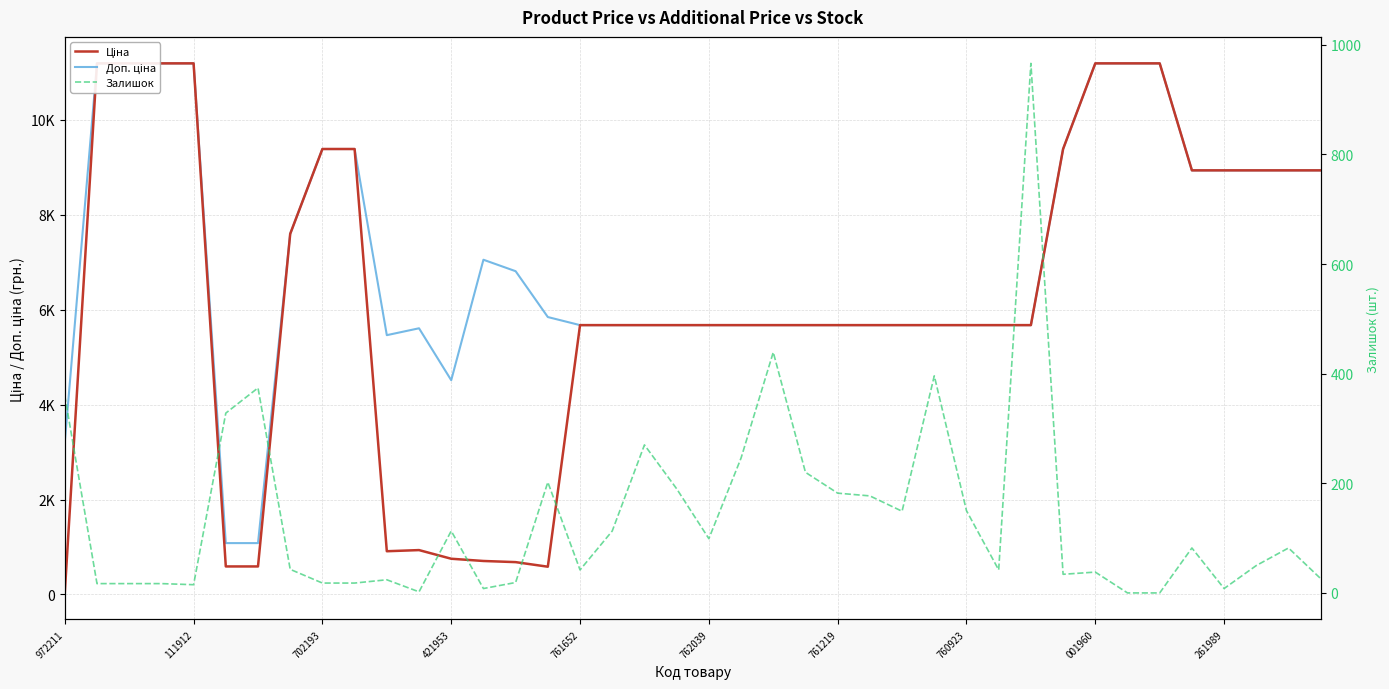

How many data points in Доп. ціна are less than 5673?

6